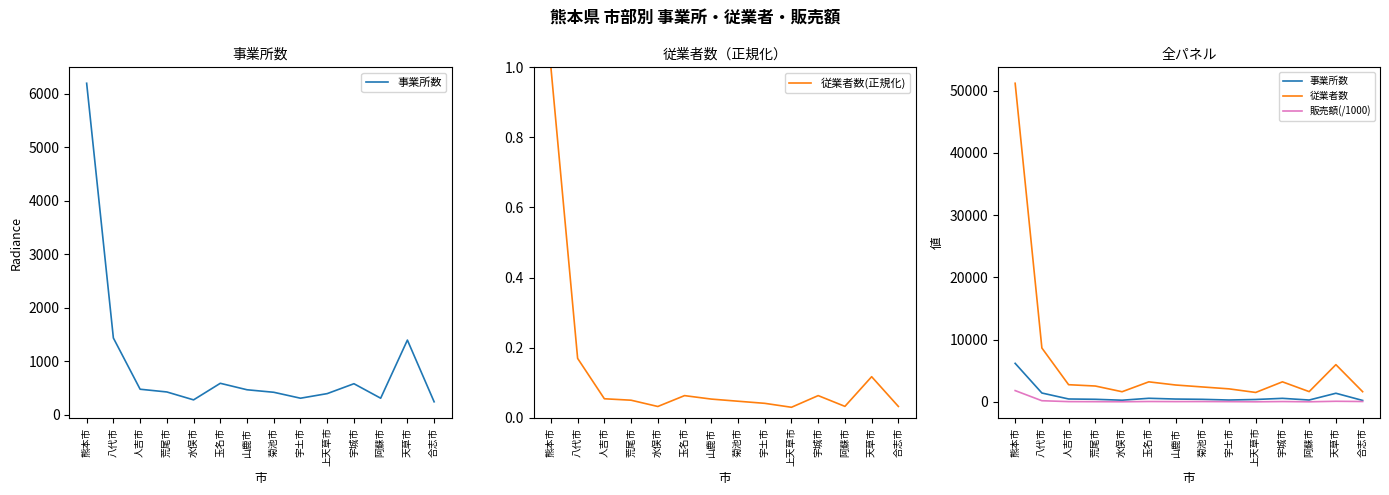

Which series has the largest total across all categories?

従業者数